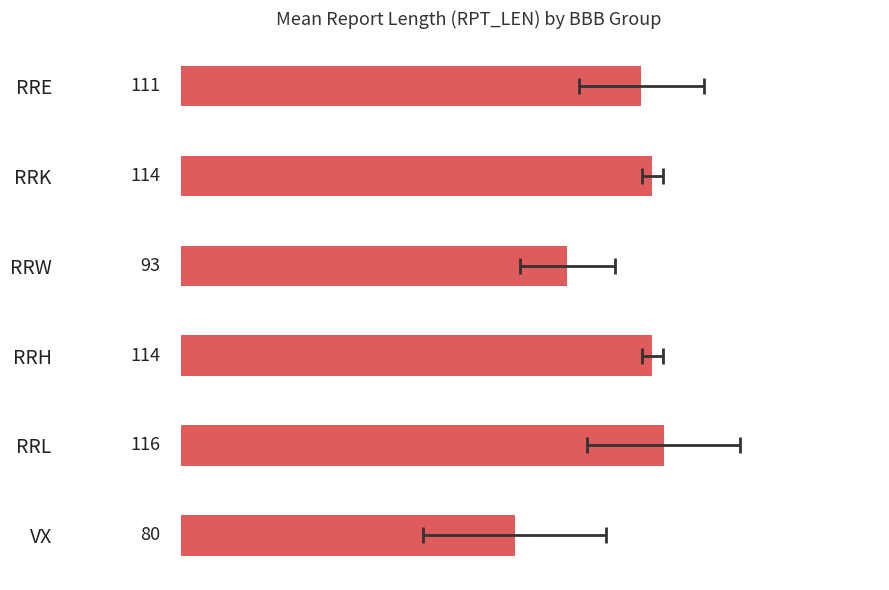

Rank the categories by value from highest to lowest.

RRL, RRK, RRH, RRE, RRW, VX